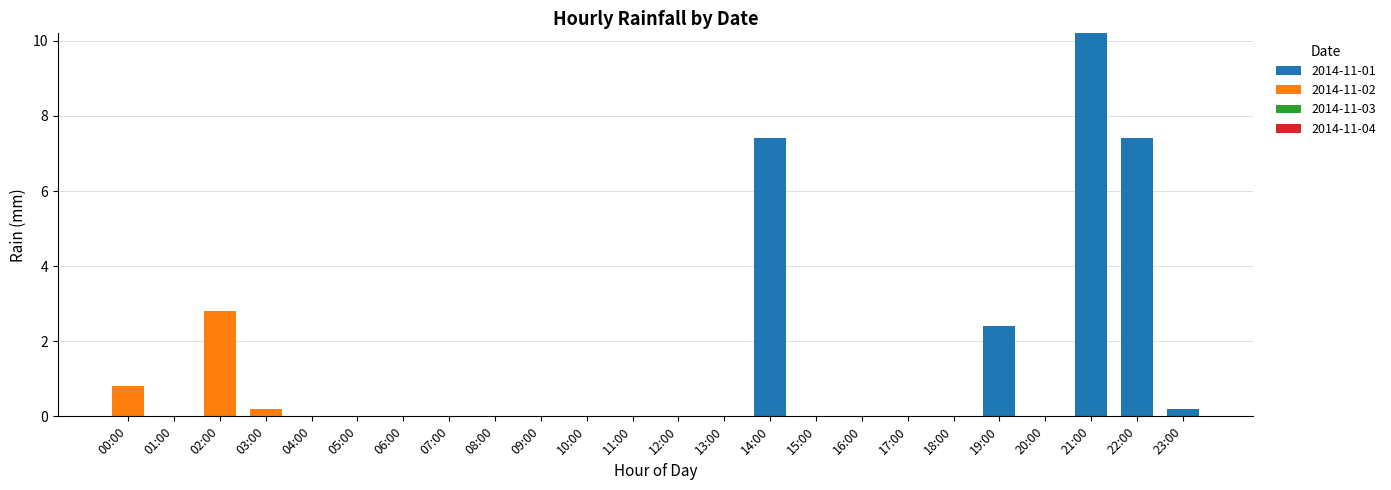

Is it true that 2014-11-01 equals 0.0 at 04:00?

True